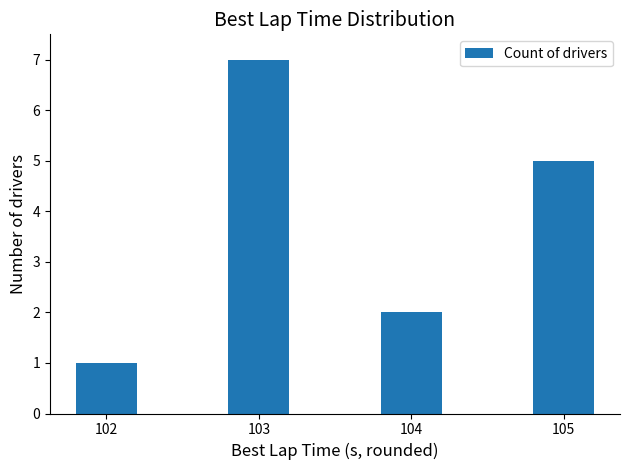

Which category has the highest value across all series?

103